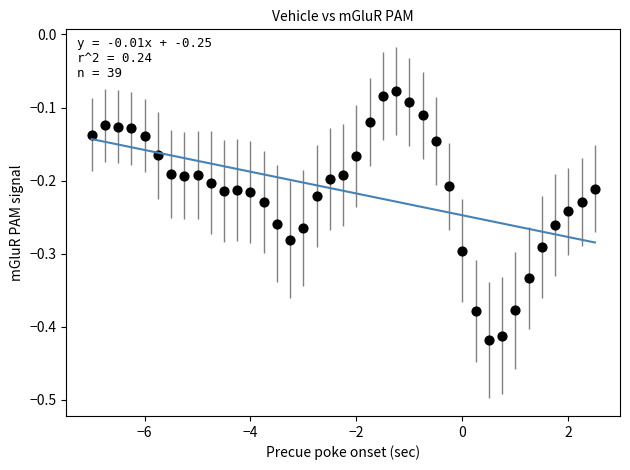

What is the range of Y values (max minus min)?

0.3